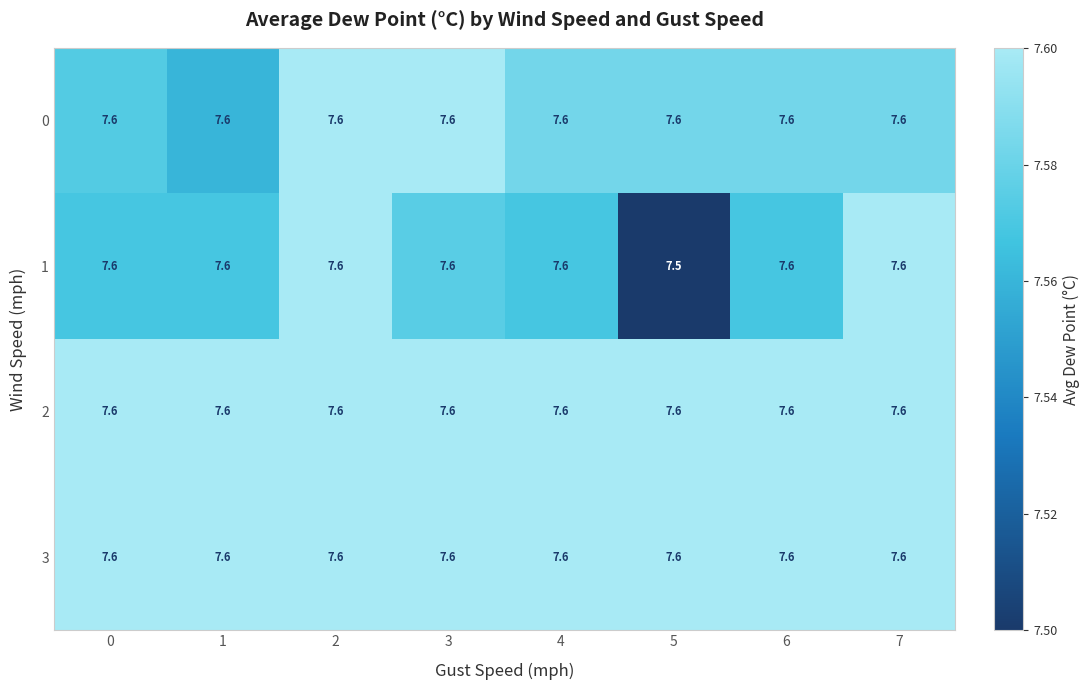

What is the maximum value for 2?

7.6